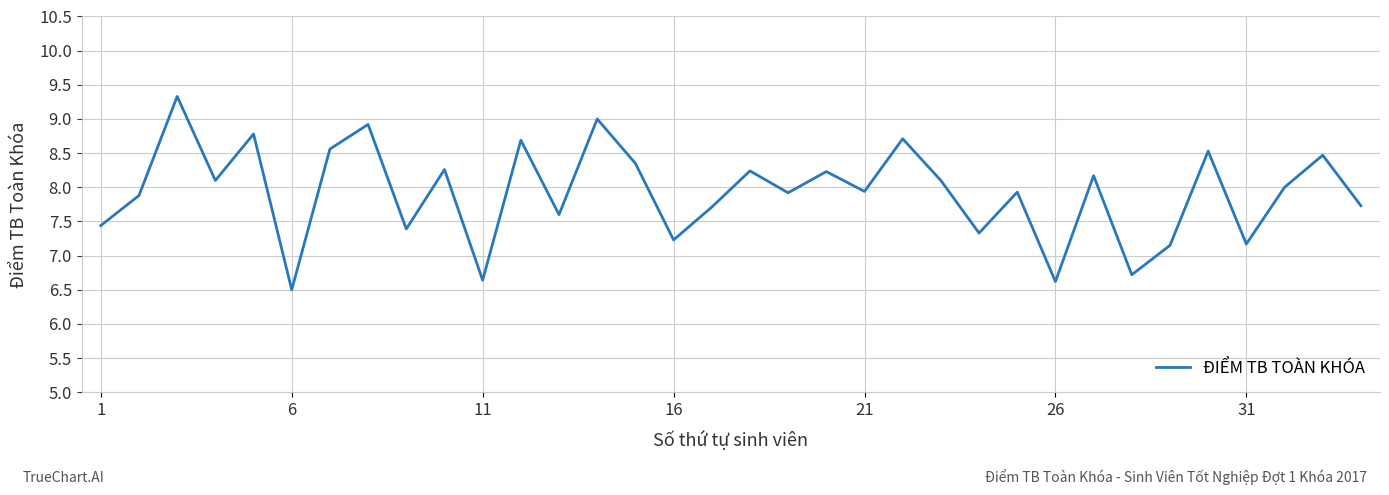

True or false: there are more than 1 points higher than both neighbors.

True